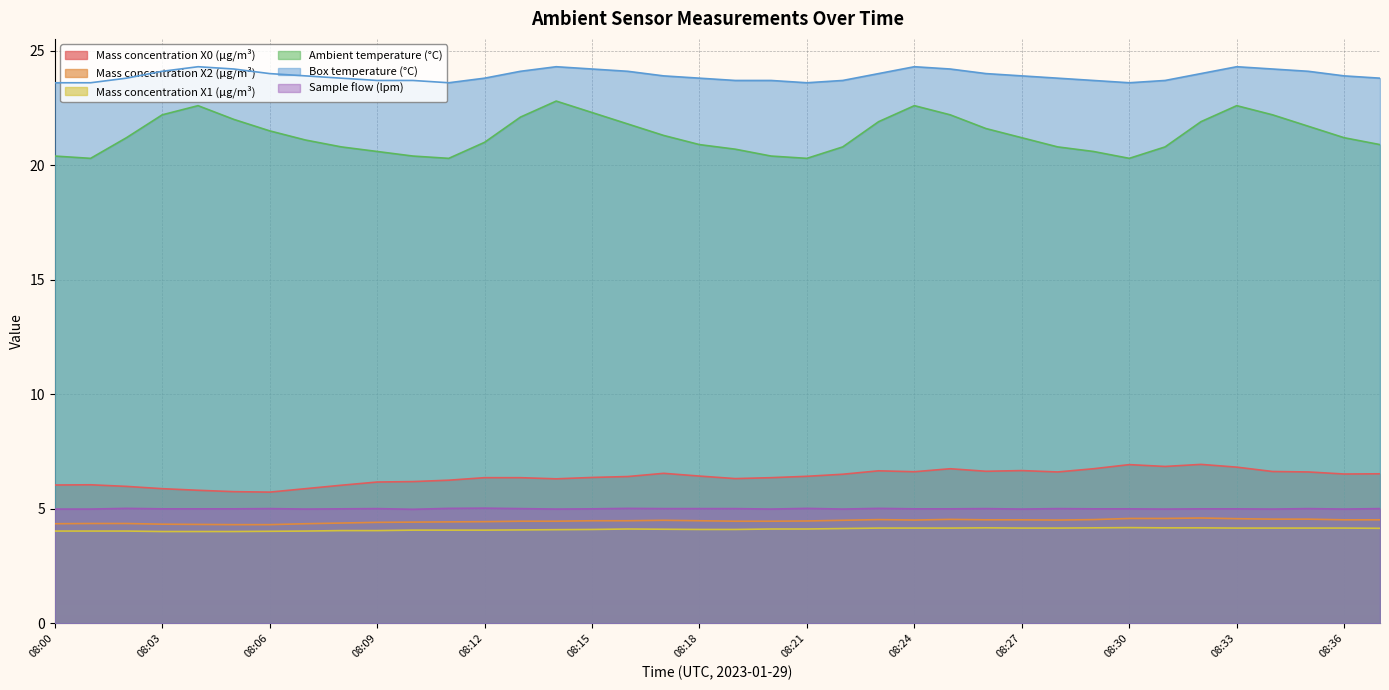

At which category does the chart reach its peak across all series?

08:04